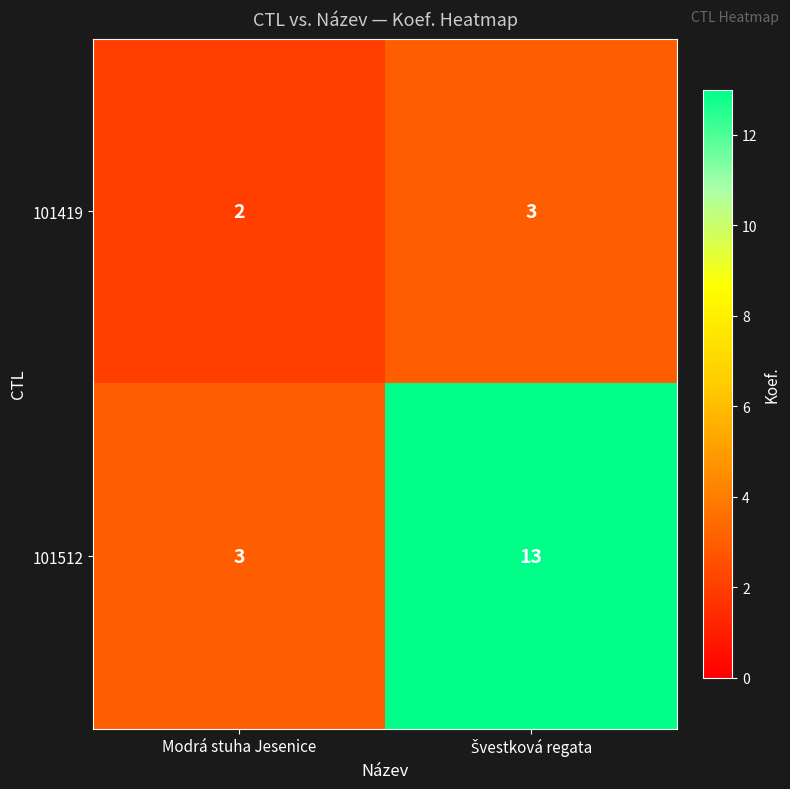

The value of 101512 at Modrá stuha Jesenice is 2. True or false?

False